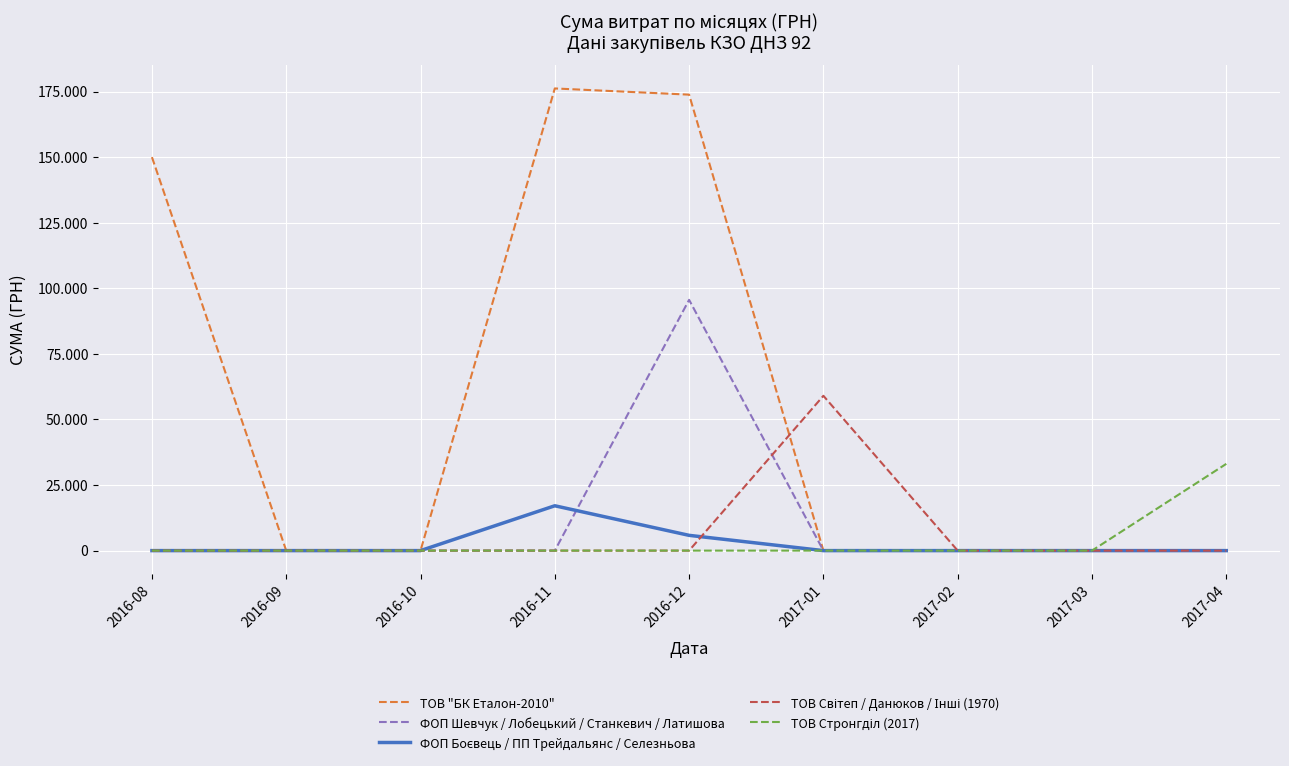

Does the chart display data point markers on the line(s)?

No